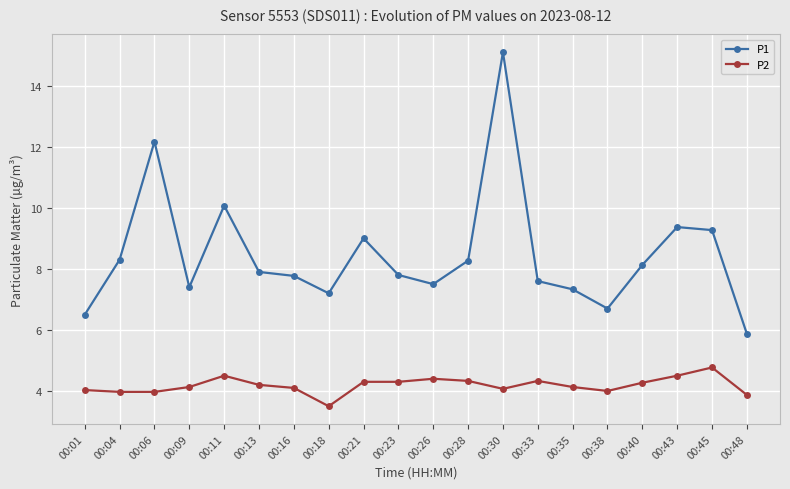

Where is the first local minimum for P1?

00:09